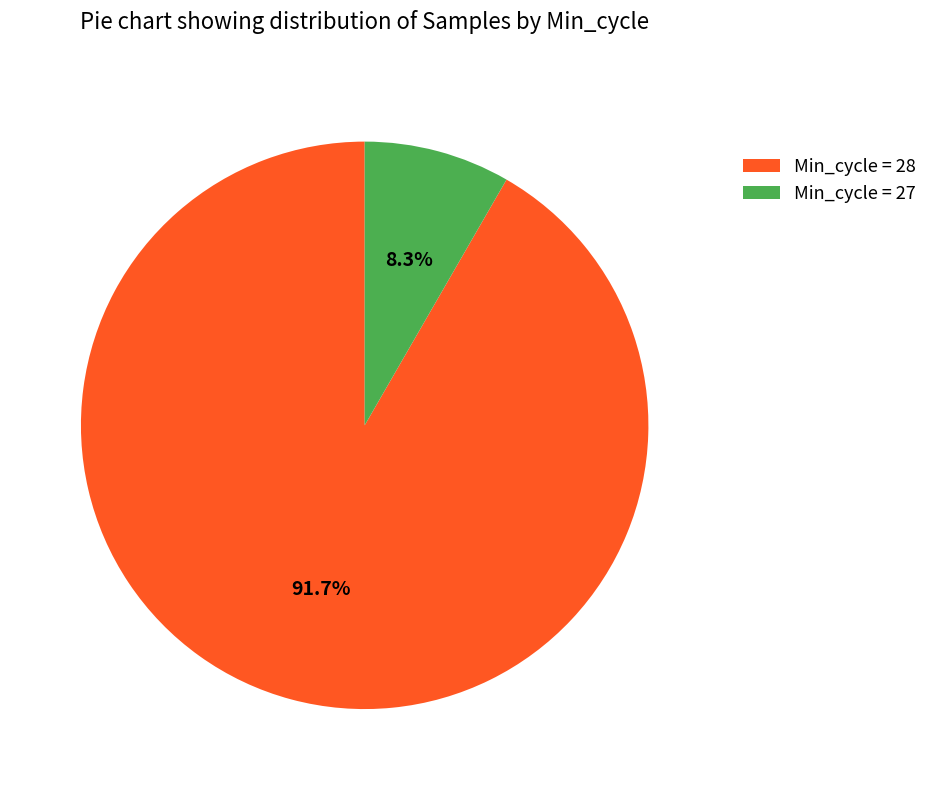

What percentage do Min_cycle = 28 and Min_cycle = 27 together represent?

100.0%